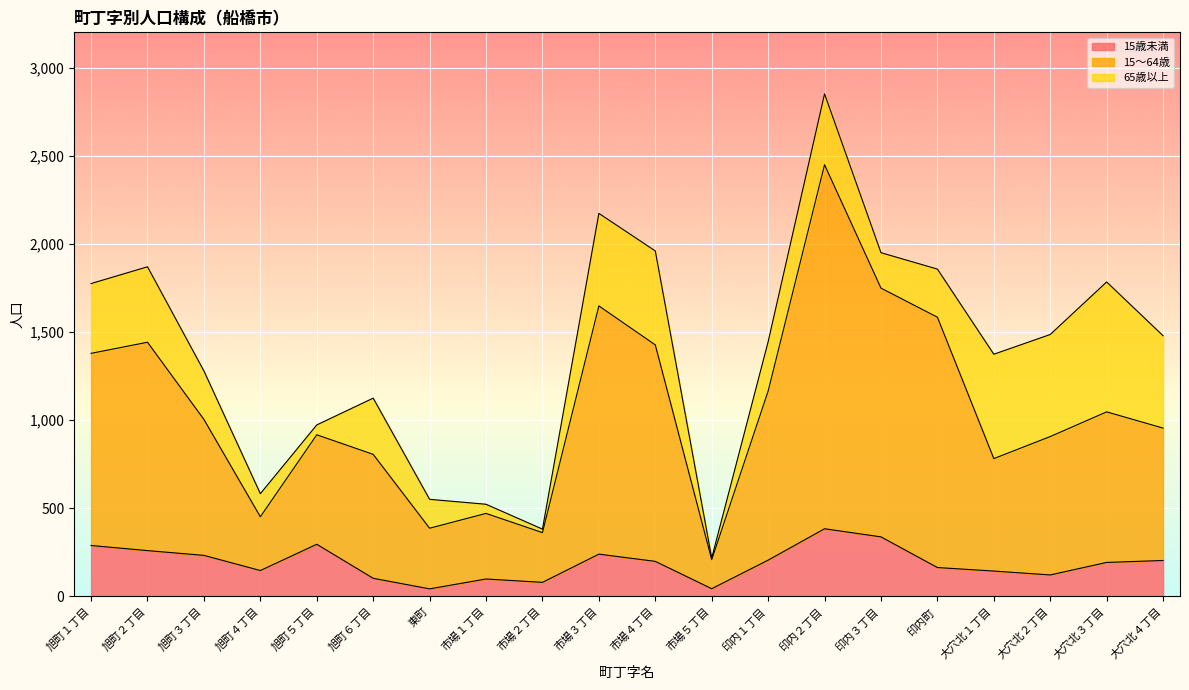

Between 旭町１丁目 and 大穴北１丁目, which is larger?

旭町１丁目